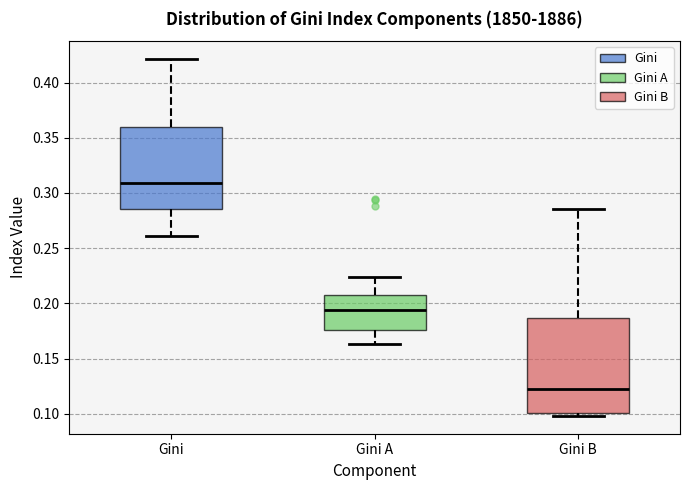

Reading left to right, transcribe this box plot: for each box, give where its median line is, the range the box spans, and where its two whiskers end, as read against the y-axis. The values are not printed on the chart, so give them approximately, as read against the axis.

Gini: median 0.310, box 0.285 to 0.360, whiskers 0.260 to 0.420
Gini A: median 0.195, box 0.175 to 0.210, whiskers 0.165 to 0.225
Gini B: median 0.120, box 0.100 to 0.185, whiskers 0.100 (just below the box's lower edge) to 0.285